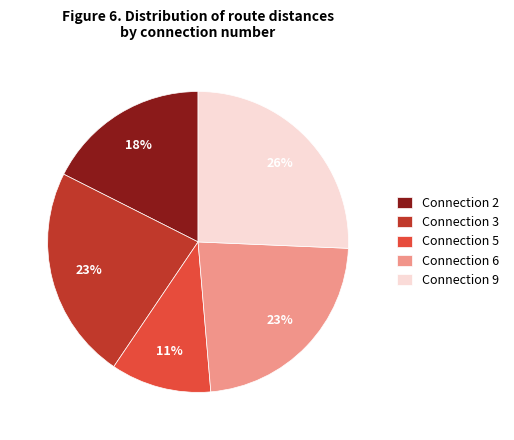

Is there any slice that represents more than half of the pie?

No